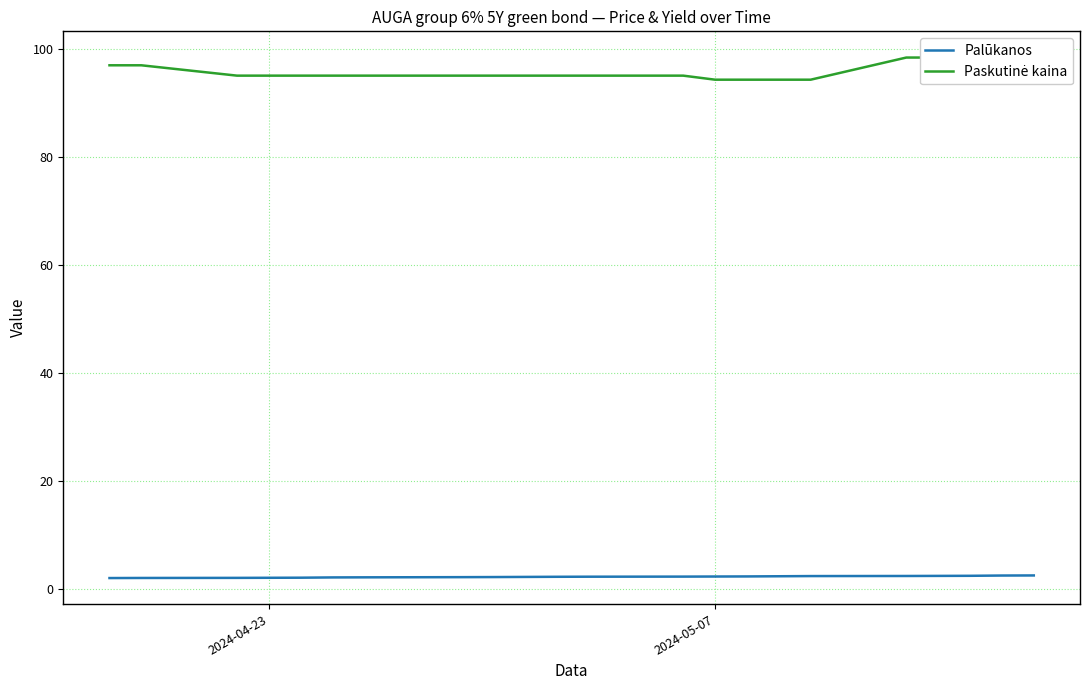

What is the maximum value for Palūkanos?

2.6